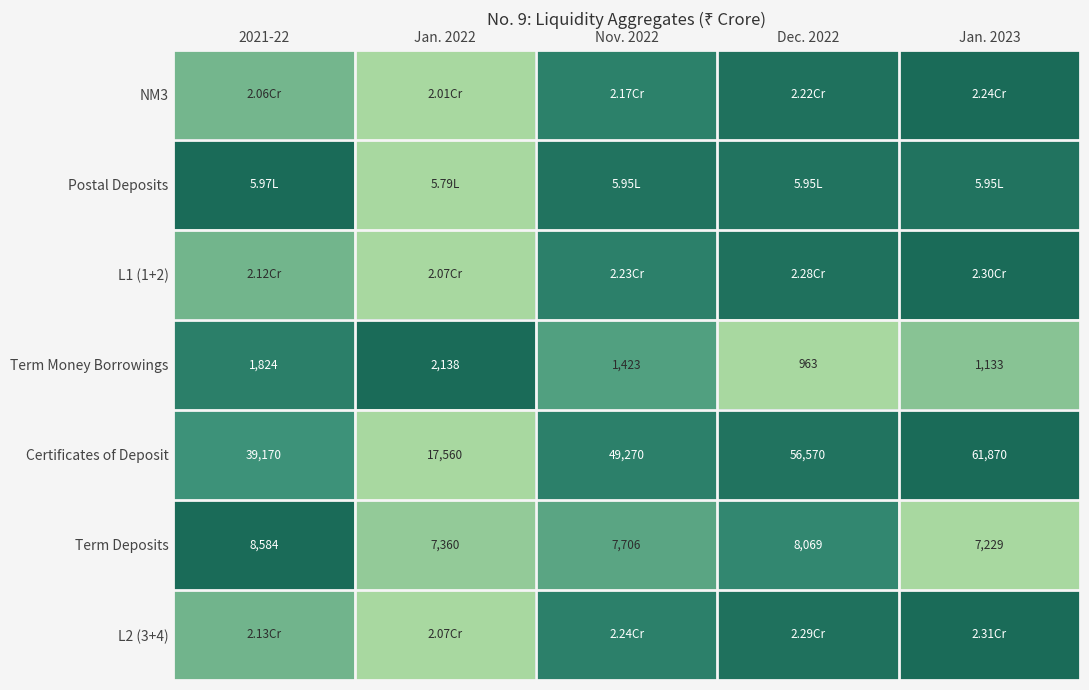

At how many categories does at least one series exceed 0?

5